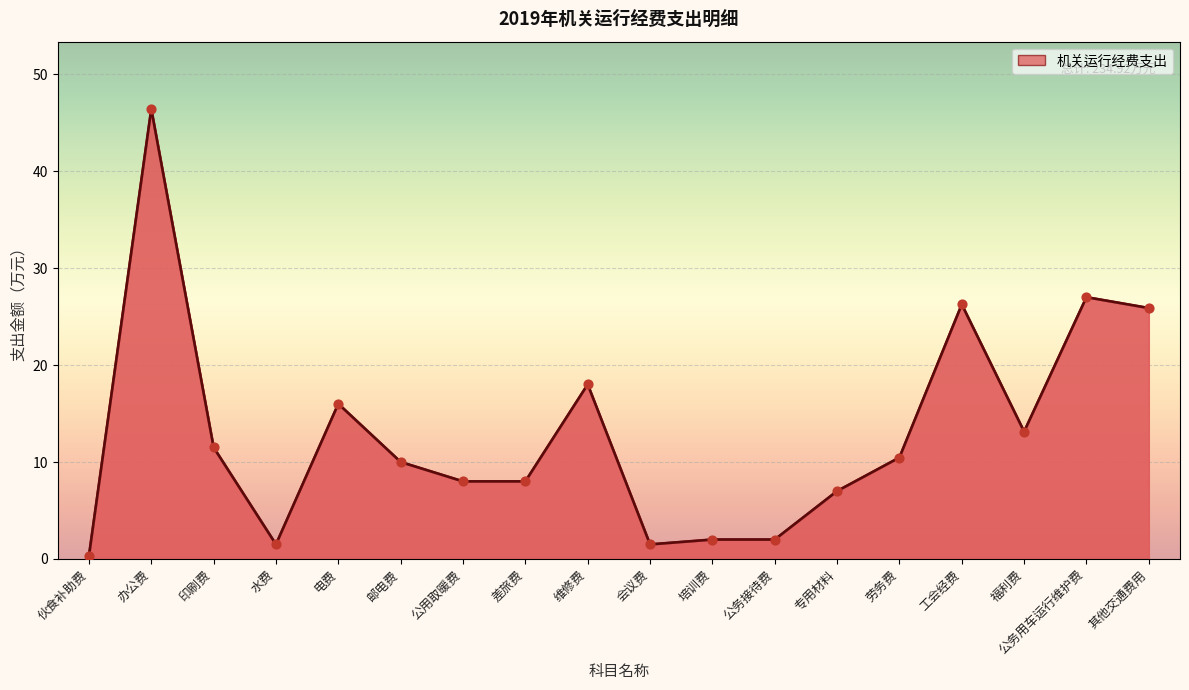

Approximately how many times larger is the value at 培训费 compared to 会议费?

1.3